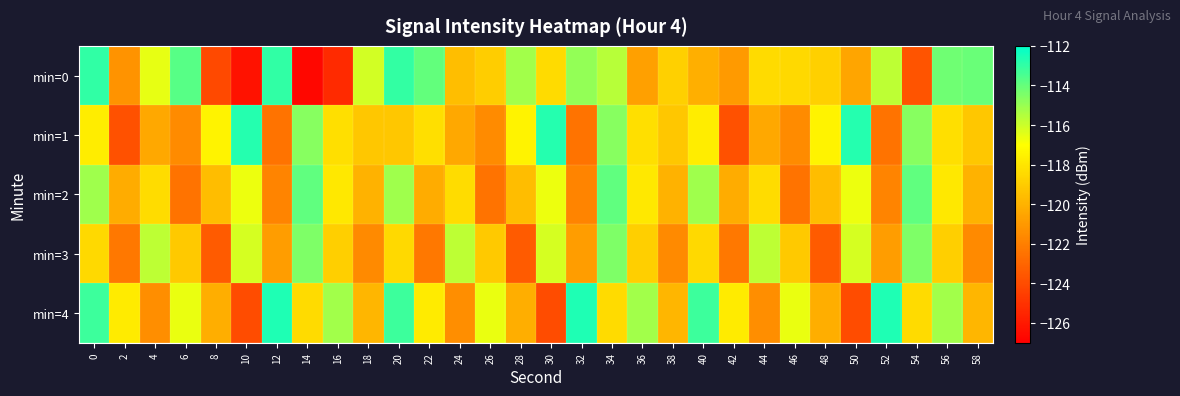

Reading left to right, transcribe all the data shown in this chart.

min=0: 0=-113.0	2=-121.2	4=-116.6	6=-113.7	8=-124.1	10=-126.3	12=-113.0	14=-126.7	16=-125.3	18=-116.1	20=-113.0	22=-114.0	24=-119.6	26=-118.9	28=-115.2	30=-118.4	32=-114.9	34=-115.6	36=-120.7	38=-118.8	40=-120.1	42=-120.9	44=-118.4	46=-118.5	48=-118.8	50=-120.5	52=-115.7	54=-123.7	56=-114.2	58=-114.1
min=1: 0=-117.7	2=-123.8	4=-120.4	6=-121.5	8=-117.5	10=-112.7	12=-122.4	14=-114.6	16=-118.2	18=-119.2	20=-119.2	22=-118.2	24=-120.4	26=-121.5	28=-117.5	30=-112.7	32=-122.4	34=-114.6	36=-118.2	38=-119.2	40=-117.7	42=-123.8	44=-120.4	46=-121.5	48=-117.5	50=-112.7	52=-122.4	54=-114.6	56=-118.2	58=-119.2
min=2: 0=-115.1	2=-120.2	4=-118.3	6=-122.5	8=-119.6	10=-116.7	12=-121.8	14=-113.9	16=-117.9	18=-120.0	20=-115.1	22=-120.2	24=-118.3	26=-122.5	28=-119.6	30=-116.7	32=-121.8	34=-113.9	36=-117.9	38=-120.0	40=-115.1	42=-120.2	44=-118.3	46=-122.5	48=-119.6	50=-116.7	52=-121.8	54=-113.9	56=-117.9	58=-120.0
min=3: 0=-118.5	2=-122.3	4=-115.7	6=-119.1	8=-123.4	10=-116.2	12=-120.8	14=-114.5	16=-118.9	18=-121.6	20=-118.5	22=-122.3	24=-115.7	26=-119.1	28=-123.4	30=-116.2	32=-120.8	34=-114.5	36=-118.9	38=-121.6	40=-118.5	42=-122.3	44=-115.7	46=-119.1	48=-123.4	50=-116.2	52=-120.8	54=-114.5	56=-118.9	58=-121.6
min=4: 0=-113.2	2=-117.8	4=-121.4	6=-116.6	8=-120.2	10=-124.0	12=-112.6	14=-118.4	16=-115.2	18=-119.8	20=-113.2	22=-117.8	24=-121.4	26=-116.6	28=-120.2	30=-124.0	32=-112.6	34=-118.4	36=-115.2	38=-119.8	40=-113.2	42=-117.8	44=-121.4	46=-116.6	48=-120.2	50=-124.0	52=-112.6	54=-118.4	56=-115.2	58=-119.8